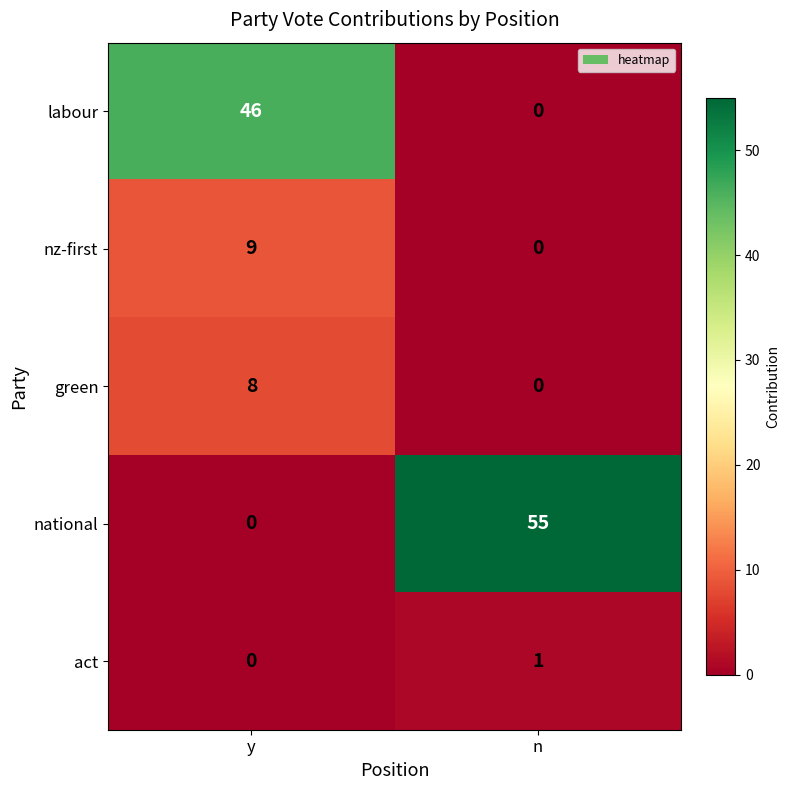

Read the nz-first value at y.

9